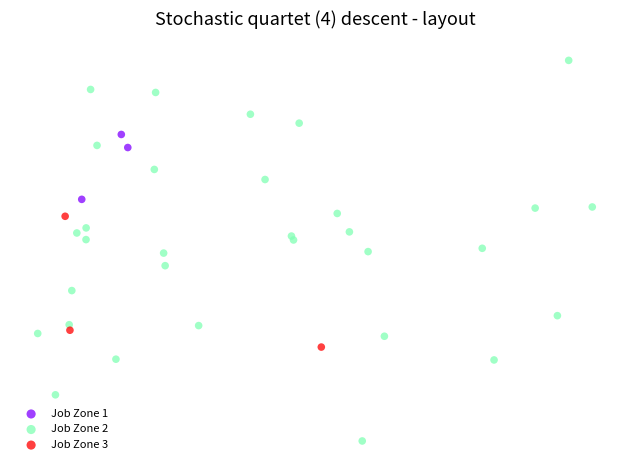

What are all the series names shown in the legend?

Job Zone 1, Job Zone 2, Job Zone 3